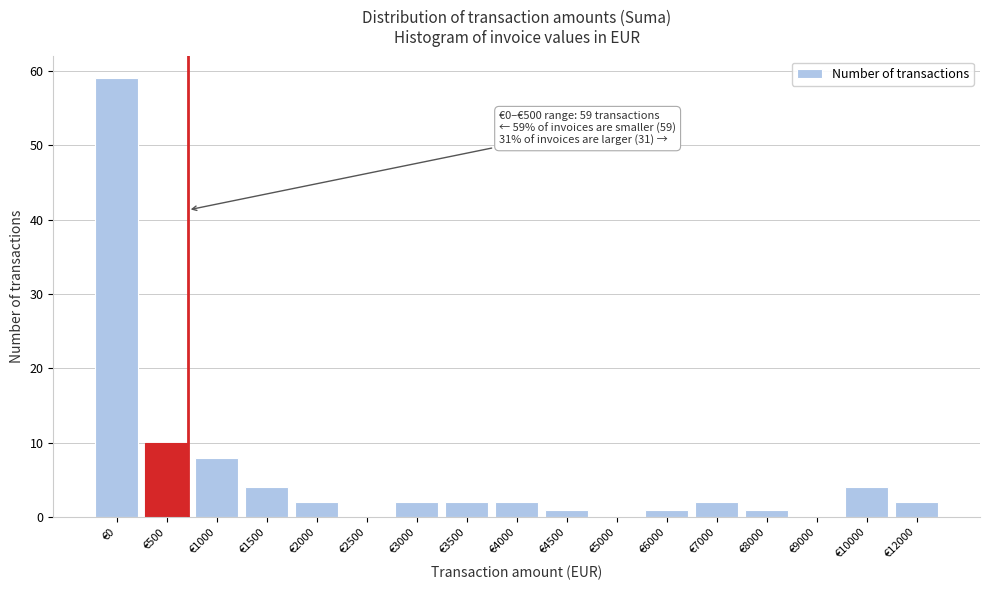

Reading left to right, extract all data points from this chart.

€0=59	€500=10	€1000=8	€1500=4	€2000=2	€2500=0	€3000=2	€3500=2	€4000=2	€4500=1	€5000=0	€6000=1	€7000=2	€8000=1	€9000=0	€10000=4	€12000=2